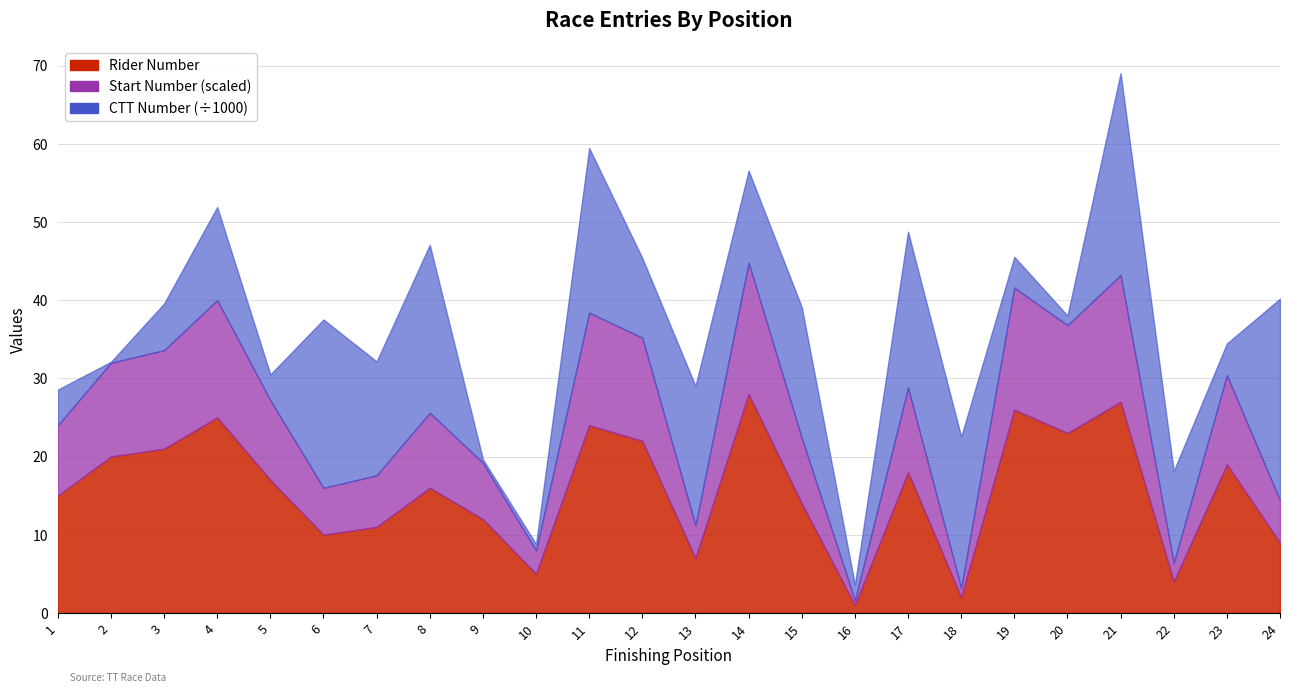

At which category is the sum across all series the highest?

14